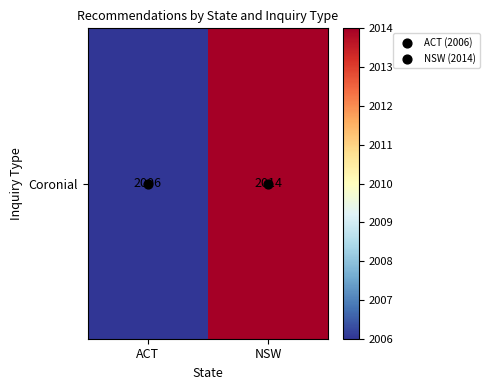

The chart shows a value of 2006 at ACT. True or false?

True